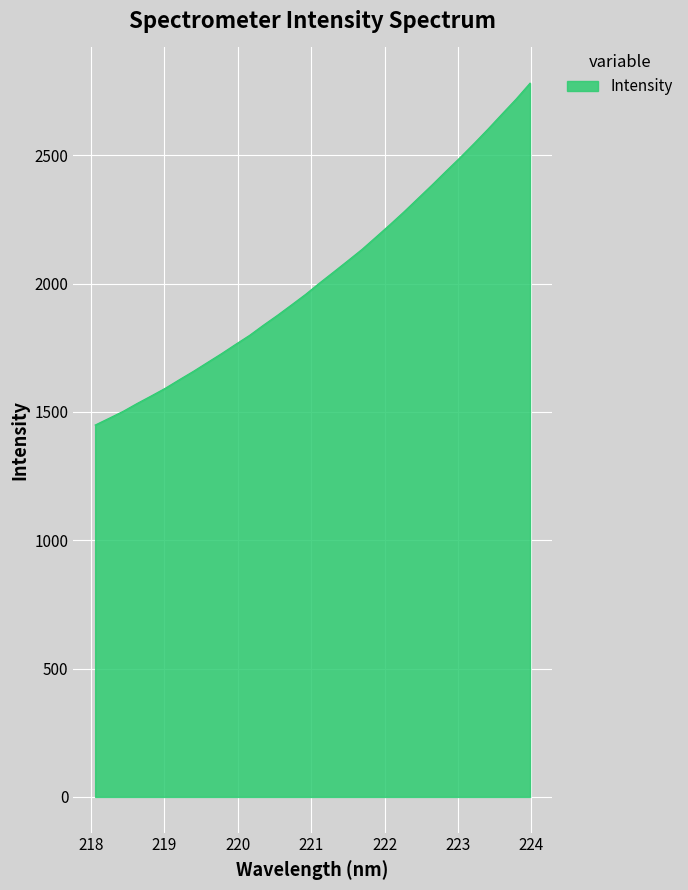

How many values exceed 2002?

16